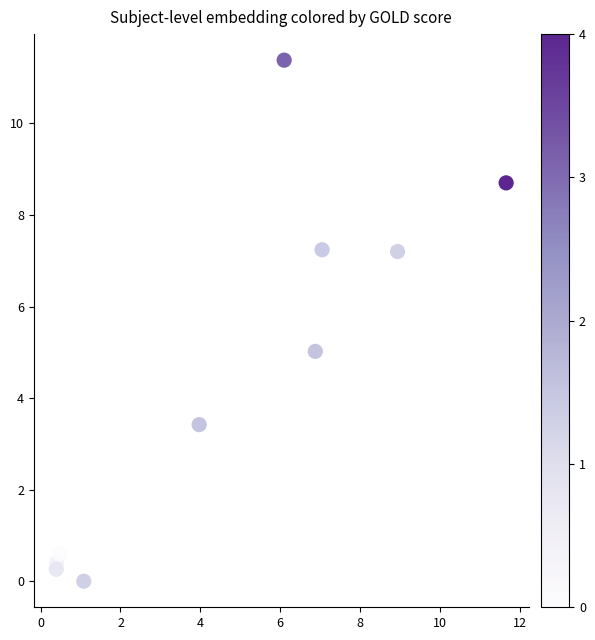

What is the range of X values (max minus min)?

11.3